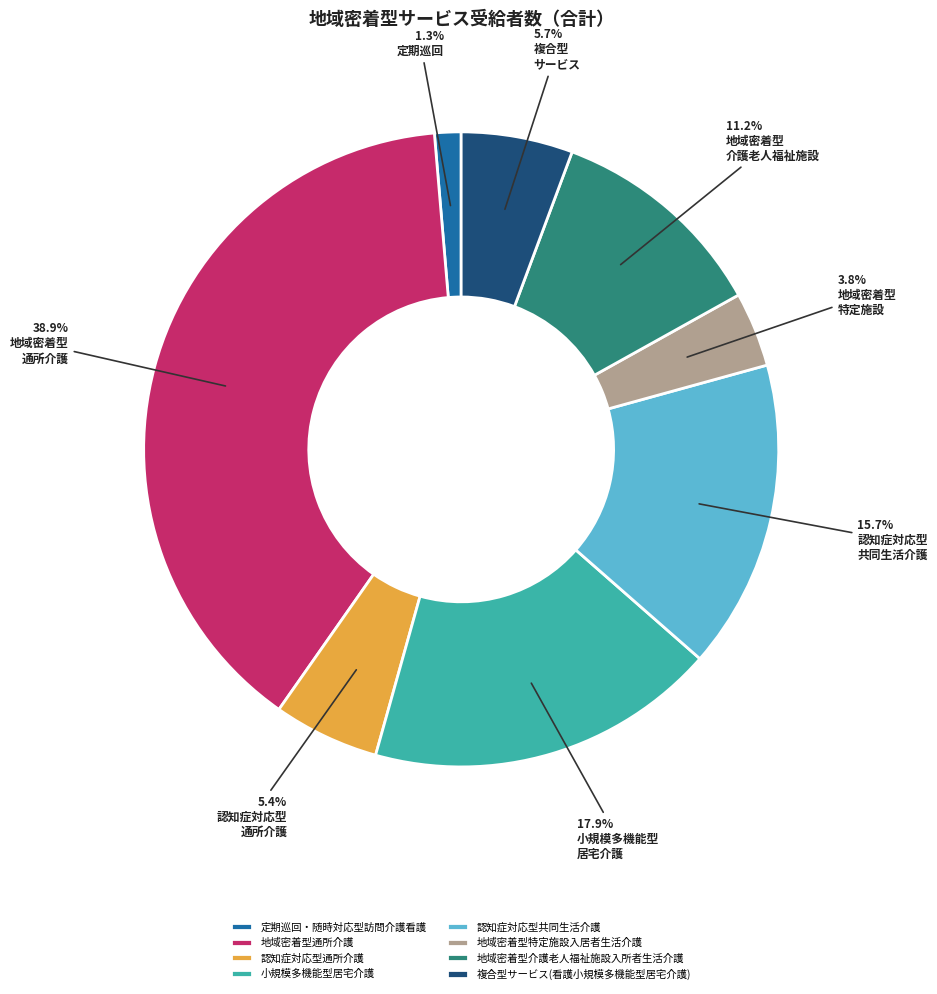

To the nearest percent, what is the difference between the largest and smallest slice percentages?

38%